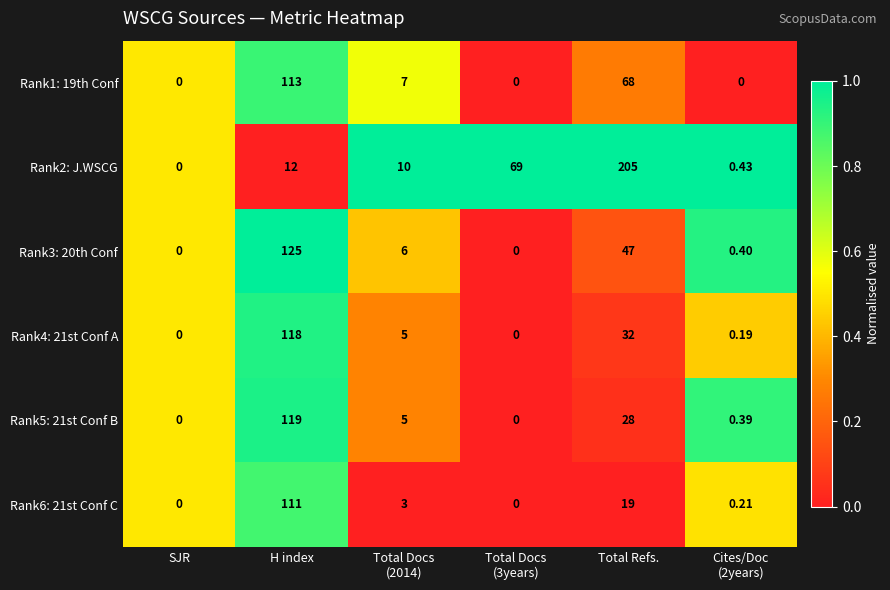

At which category is the sum across all series the highest?

H index